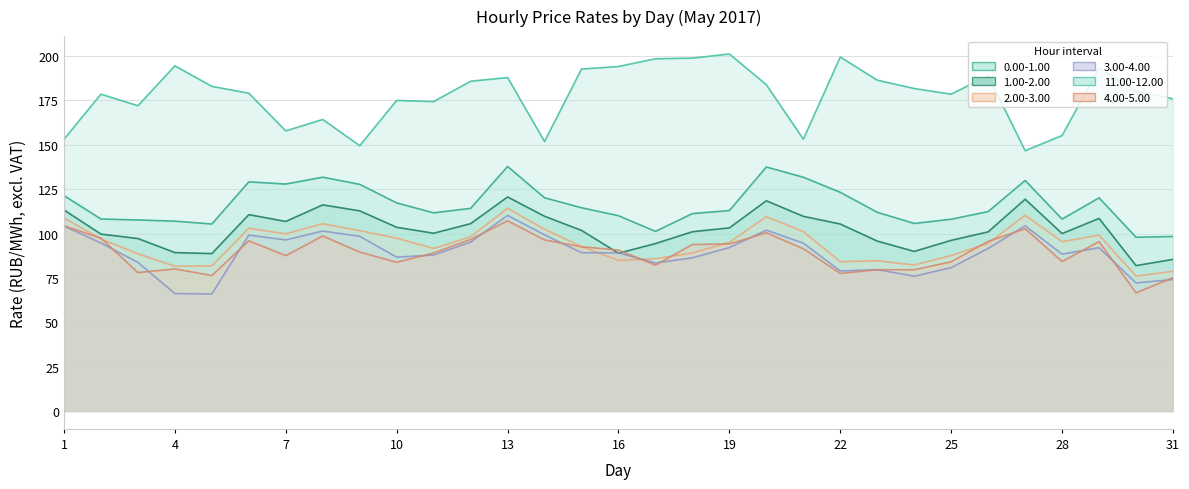

Is the value of 1.00-2.00 at 28 greater than the value of 4.00-5.00 at 16?

Yes